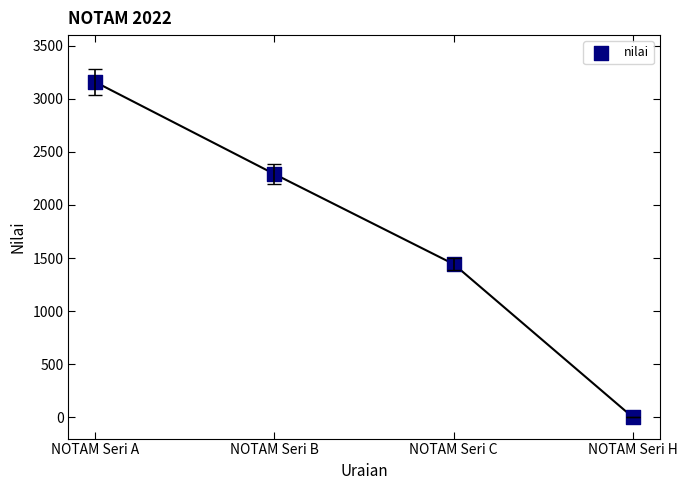

What is the average Y value?

1723